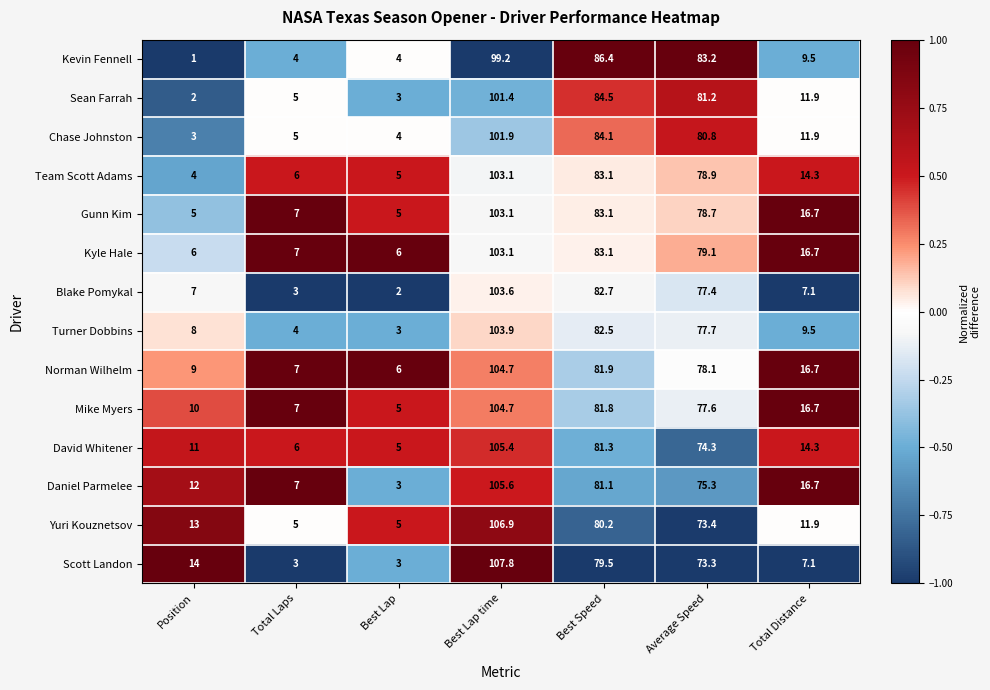

Which label corresponds to the largest value in the chart?

Best Lap time